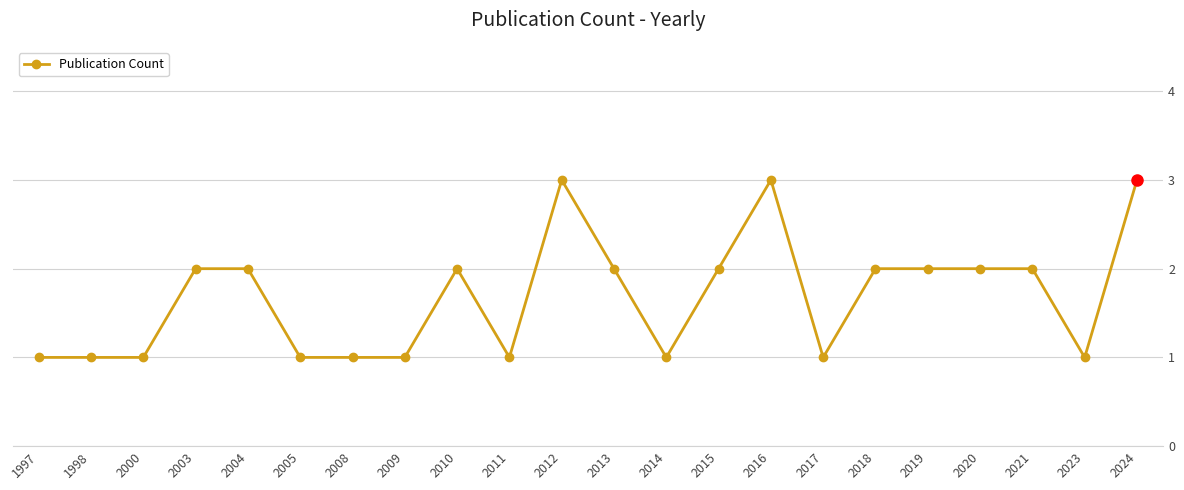

The chart shows a value of 1 at 2017. True or false?

True